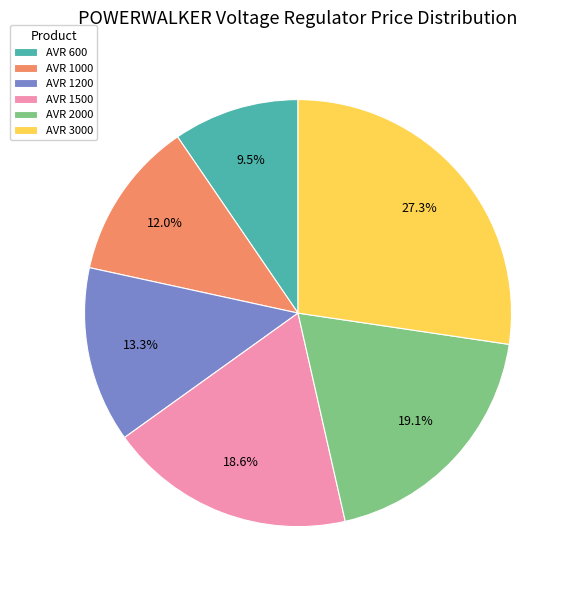

Is it true that AVR 2000 is 19% of the pie?

True